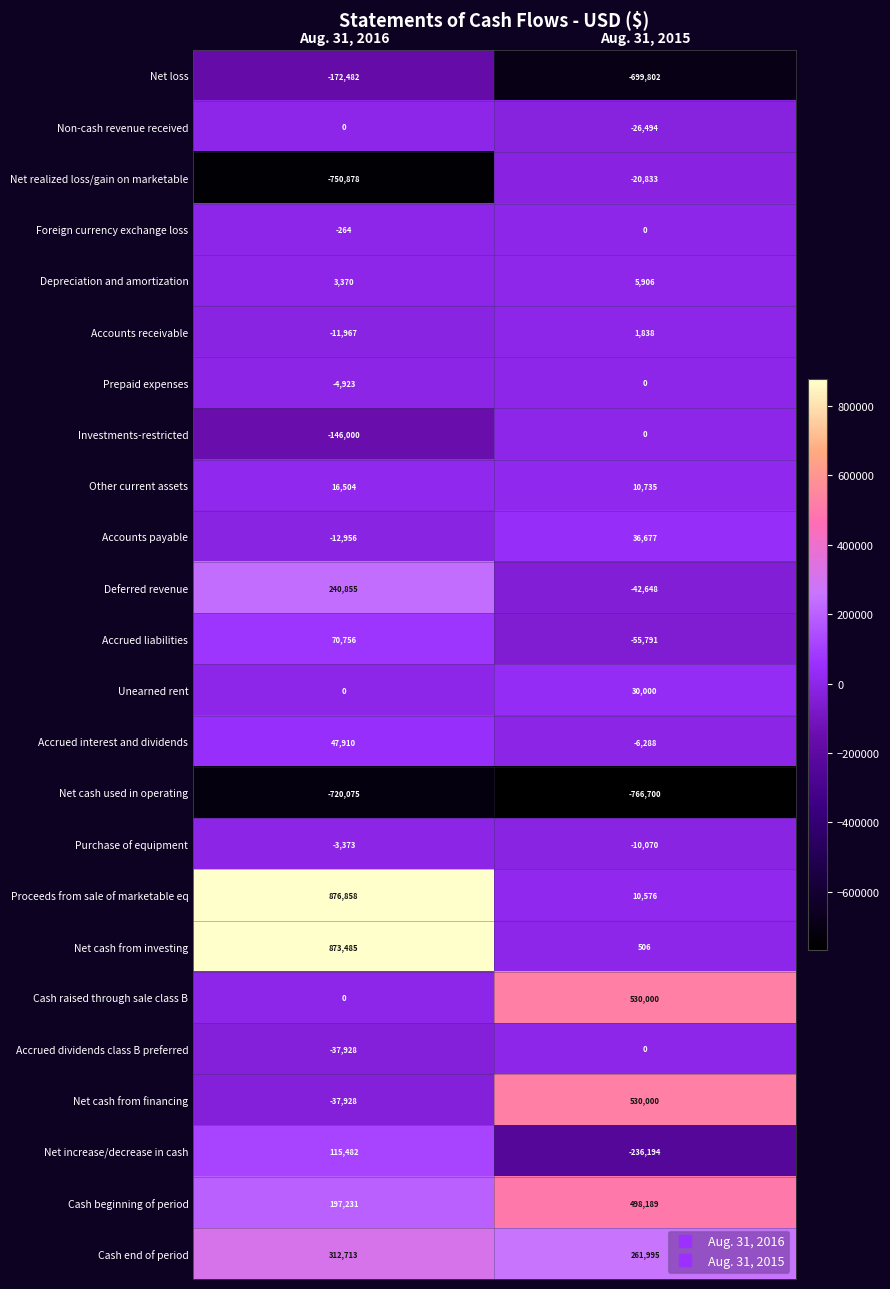

Which label corresponds to the smallest value in the chart?

Aug. 31, 2015